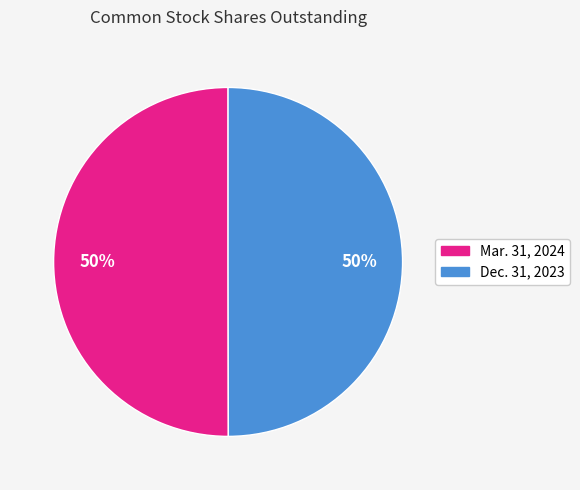

Is it true that Mar. 31, 2024 is 50% of the pie?

True